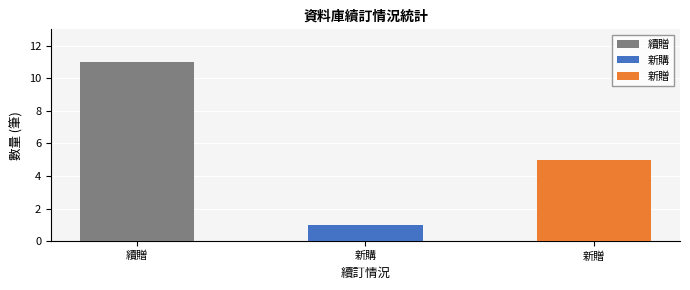

Count the number of values greater than 5.

1